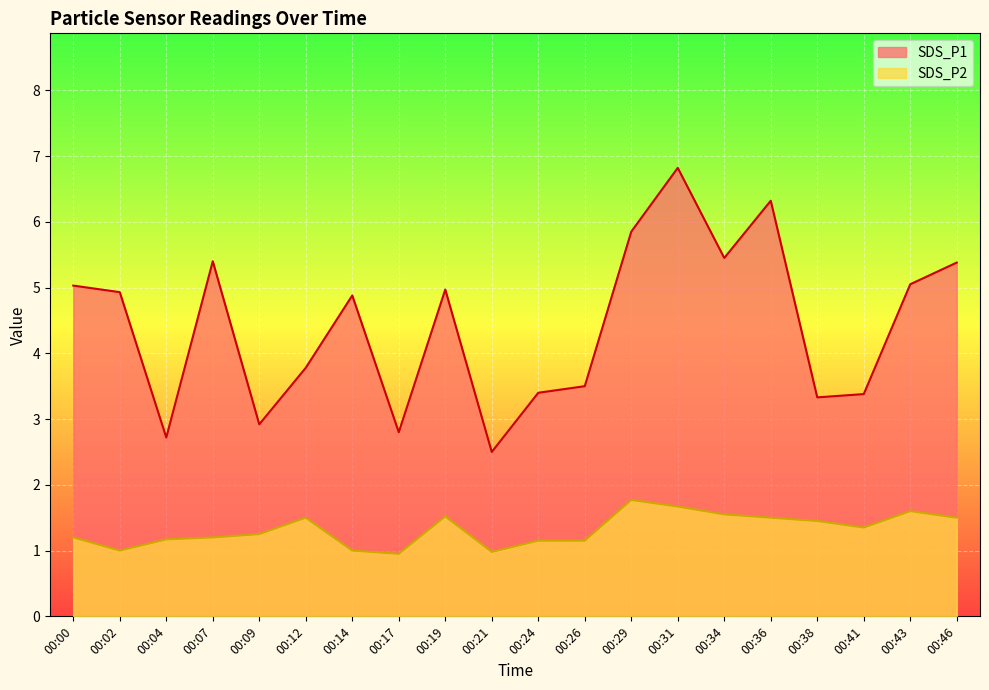

What is the sum of the SDS_P1 values at 00:04 and 00:02?

7.7